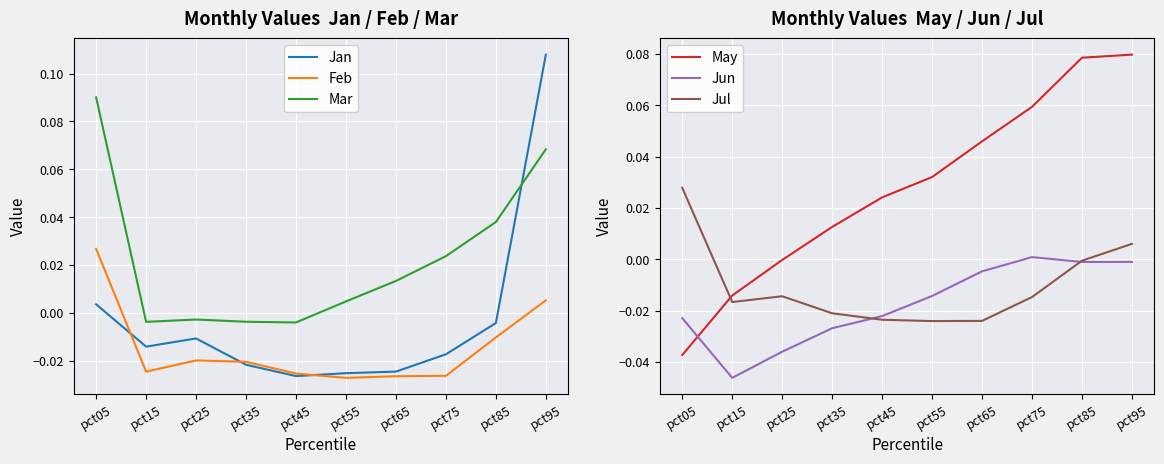

What is the sum of the Jun values at pct45 and pct25?

-0.1